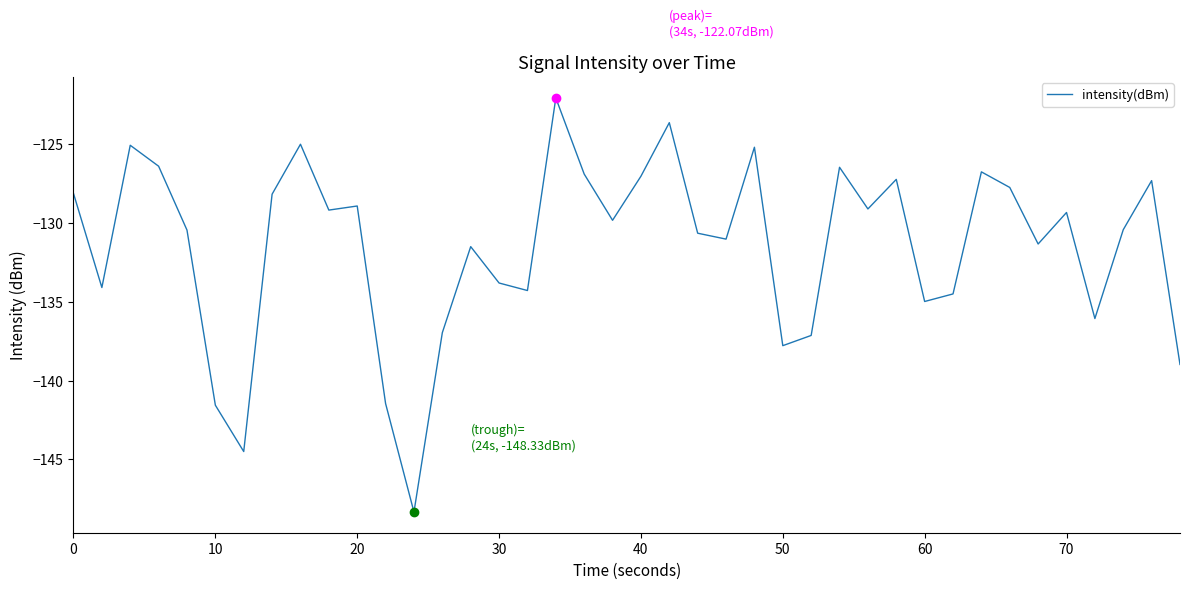

What is the difference between the maximum and minimum values?

26.3